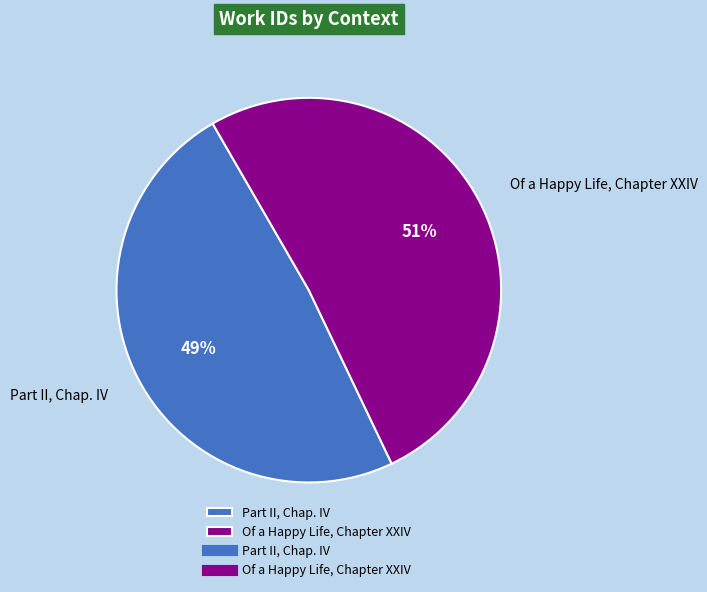

Which category has the smallest portion of the pie?

Part II, Chap. IV